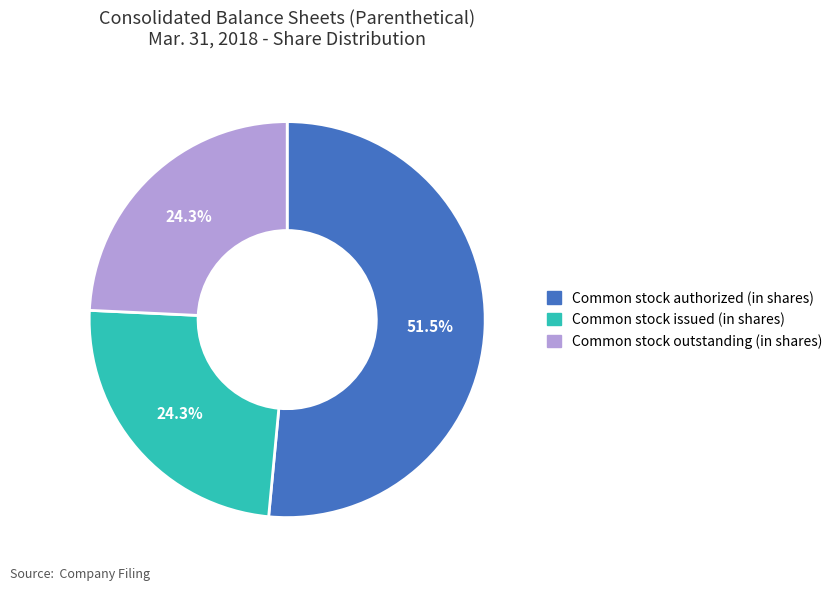

Does Common stock authorized (in shares) account for over 50% of the chart?

Yes